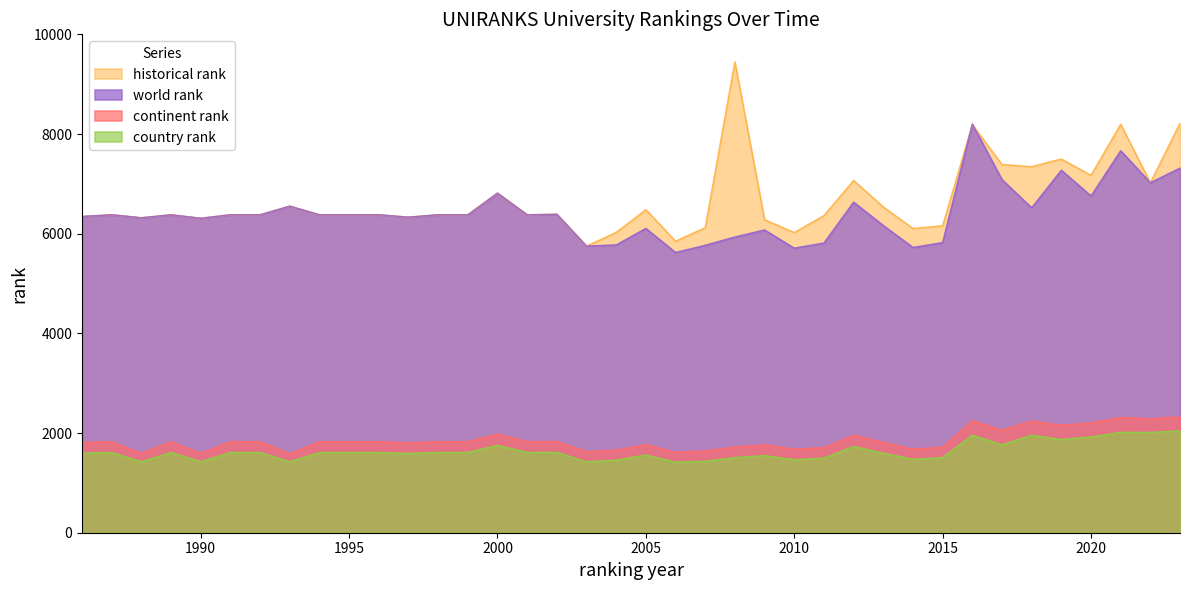

Does the chart have visible grid lines?

No